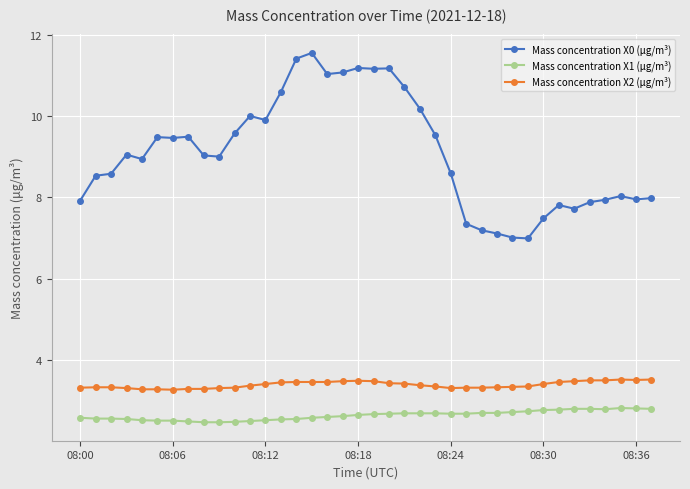

How many lines are shown in the chart?

3